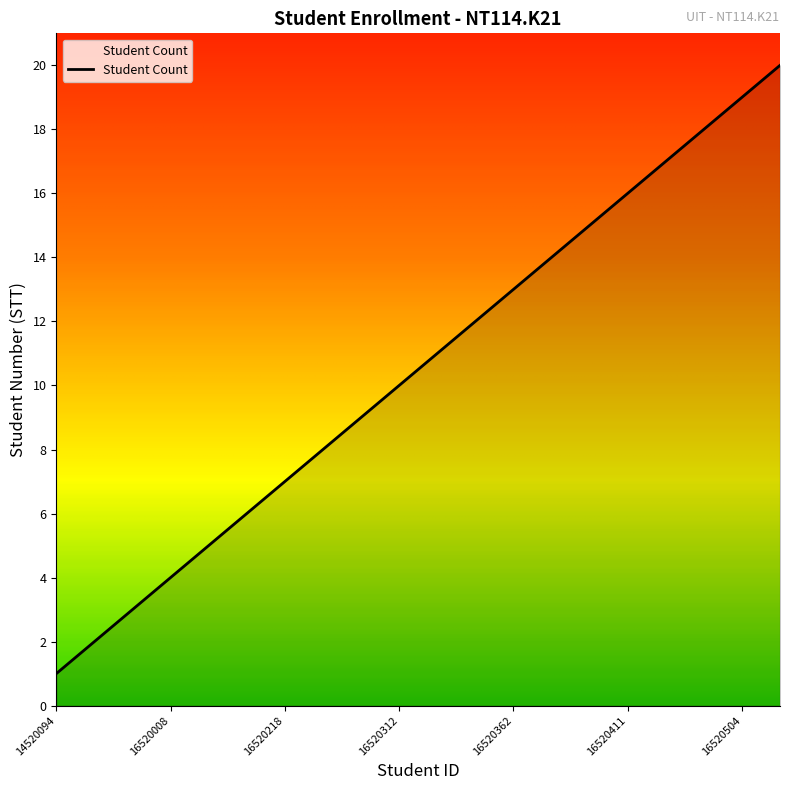

What is the difference between the maximum and minimum values?

19